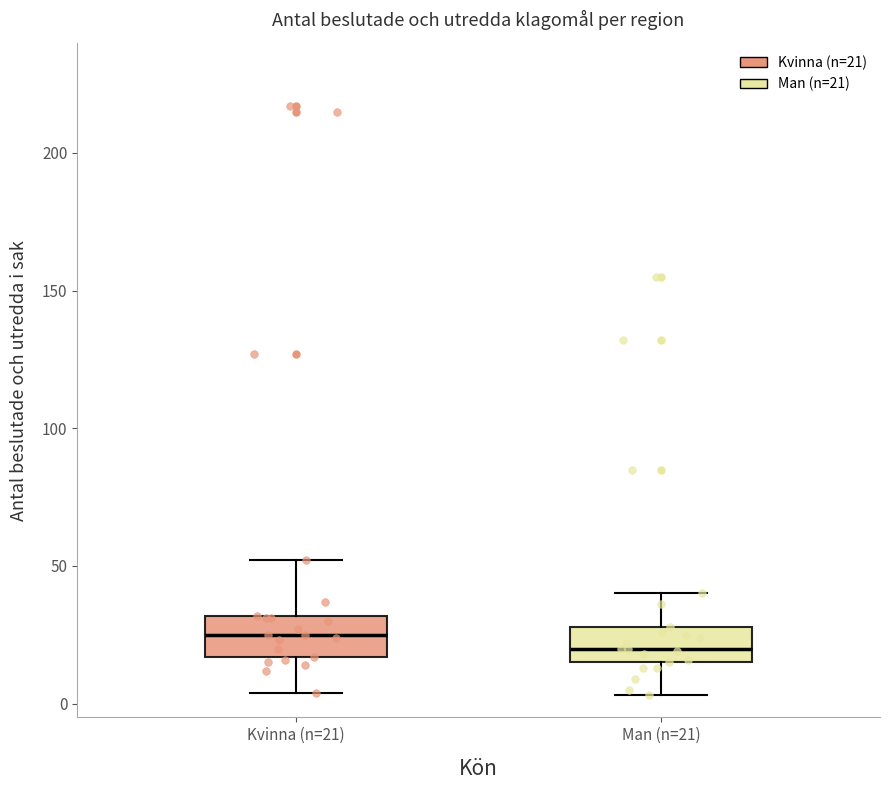

Which box's median line is the lowest?

Man (n=21)